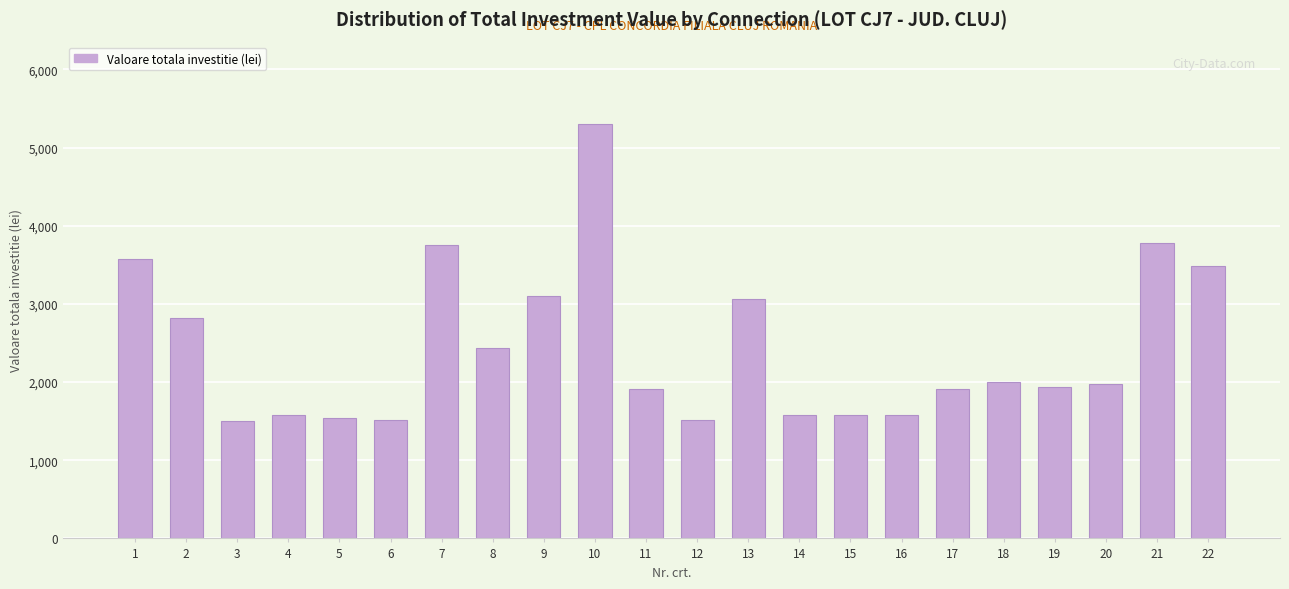

What is the minimum value shown in the chart?

1505.5